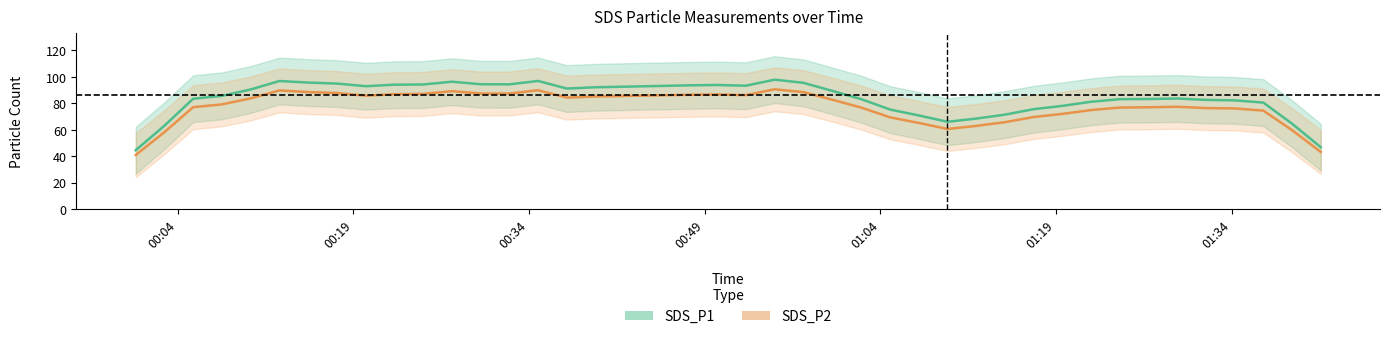

What is the highest value of the SDS_P1 series?

97.8